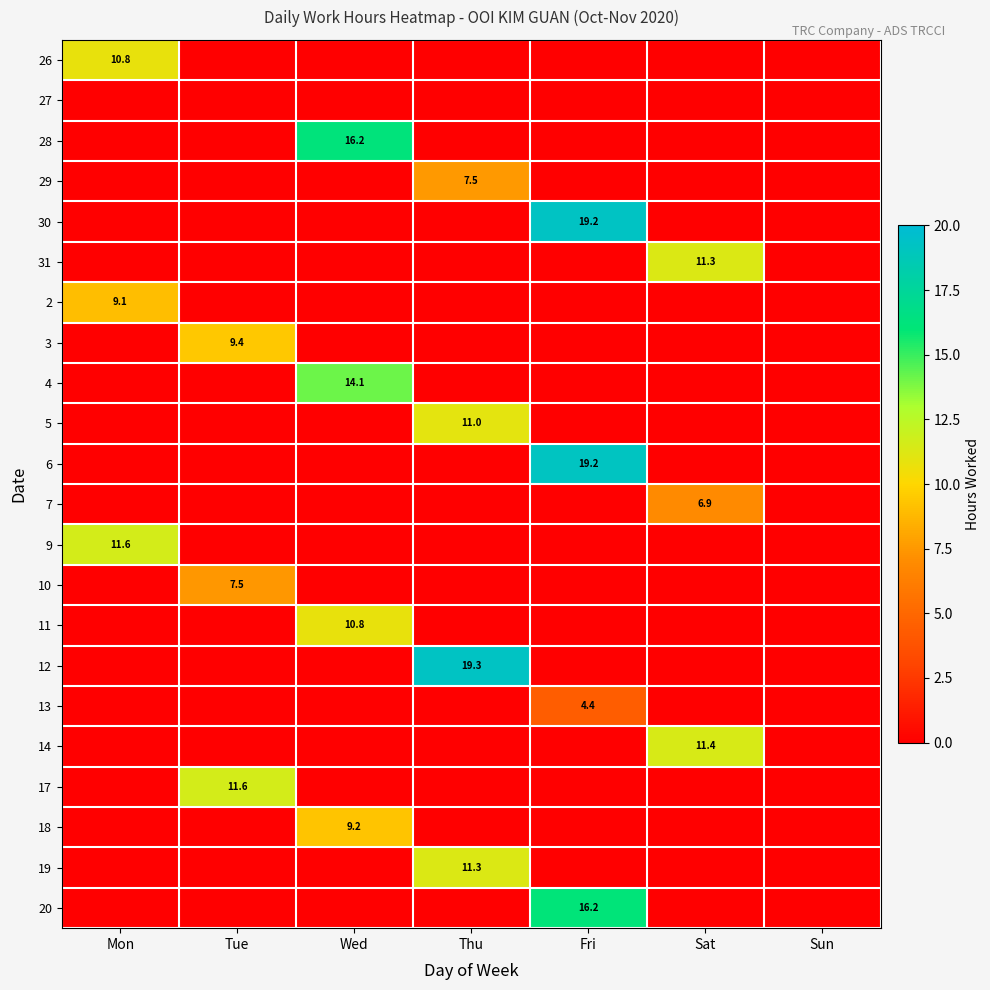

The 26 series shows 0.0 at Thu. True or false?

True